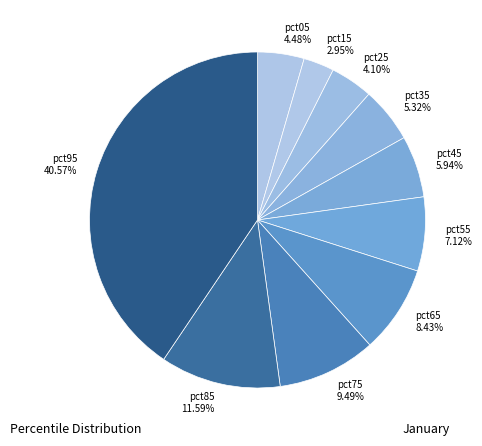

The pct75 slice represents 9% of the pie. True or false?

True